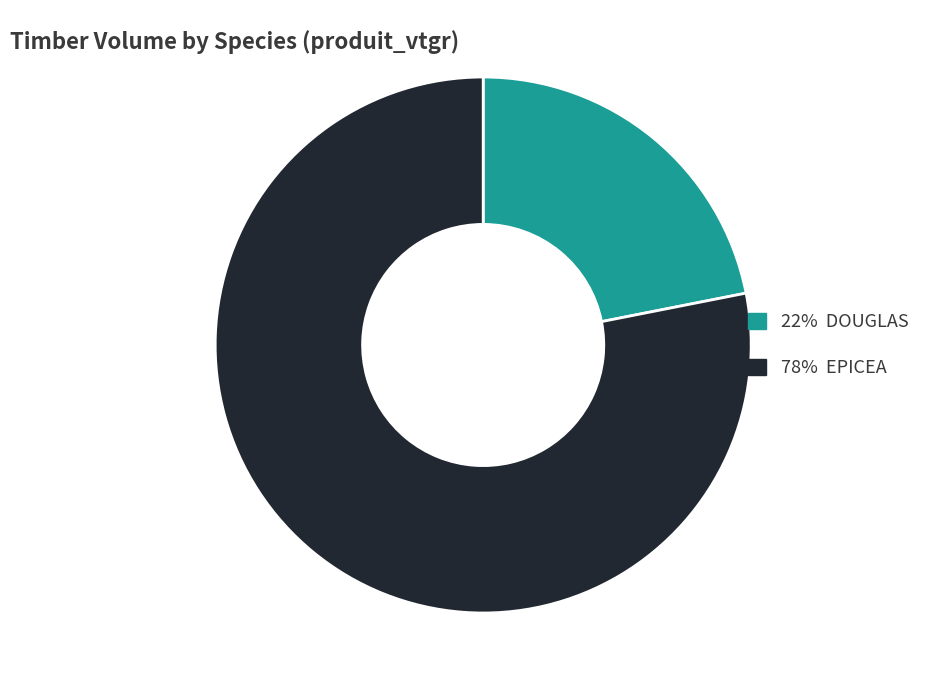

Is there a majority slice in this chart?

Yes